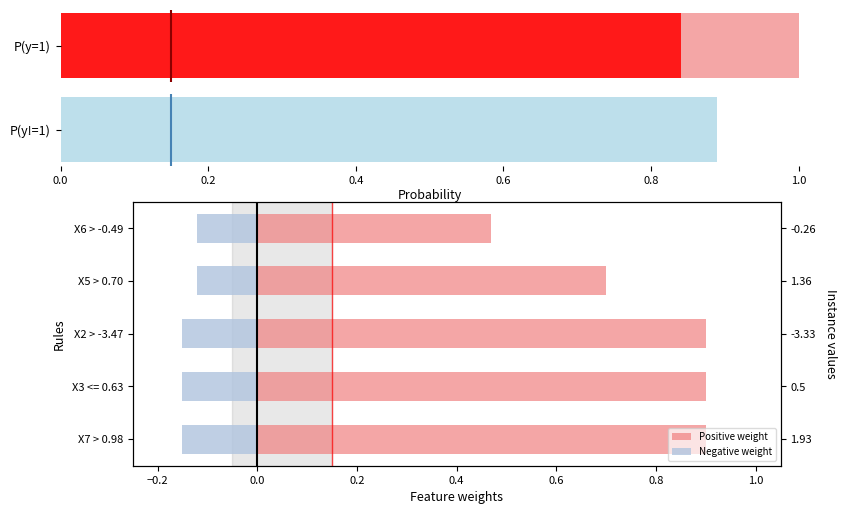

How many bars are there in total?

10